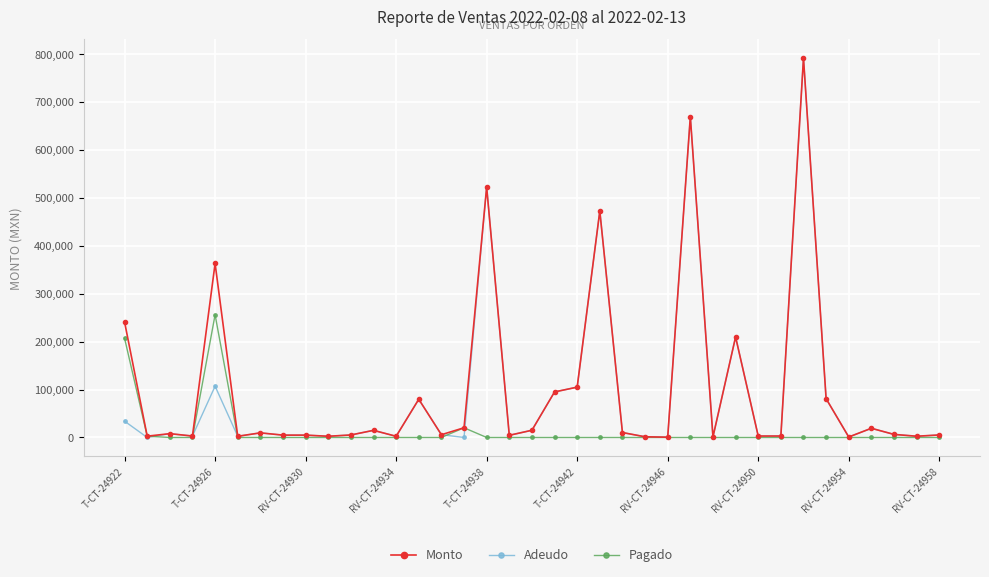

True or false: Pagado has more than 0 interior local peaks.

True